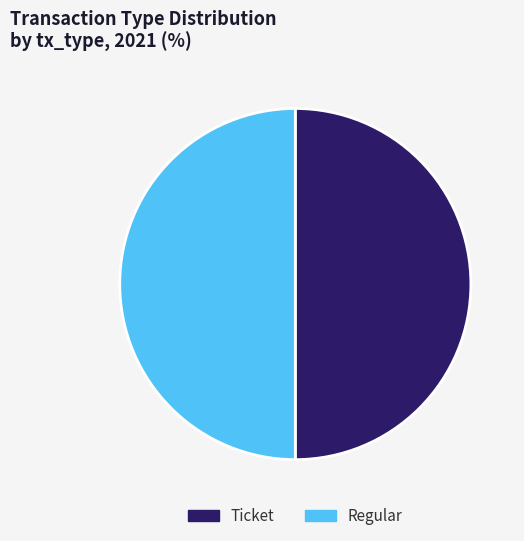

Is it true that Ticket is 39% of the pie?

False